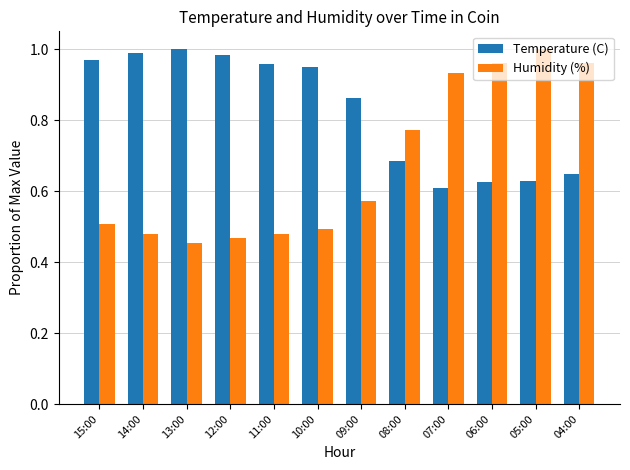

At which label does Humidity (%) reach its minimum?

13:00